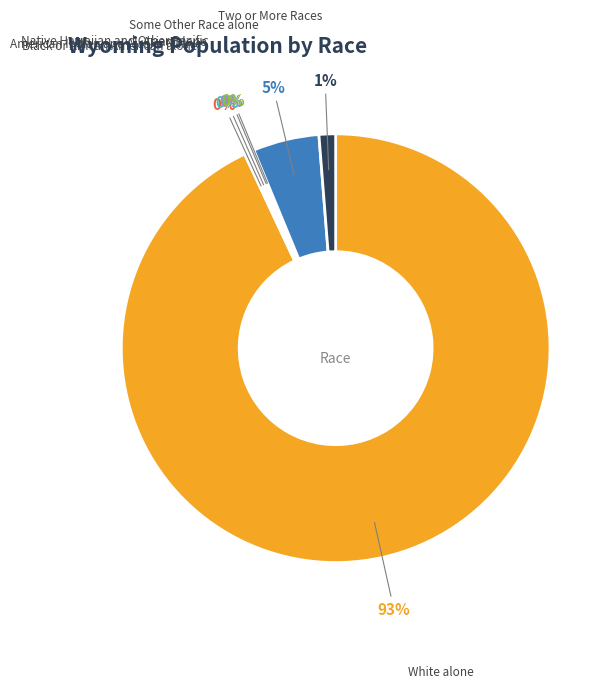

Is there a majority slice in this chart?

Yes